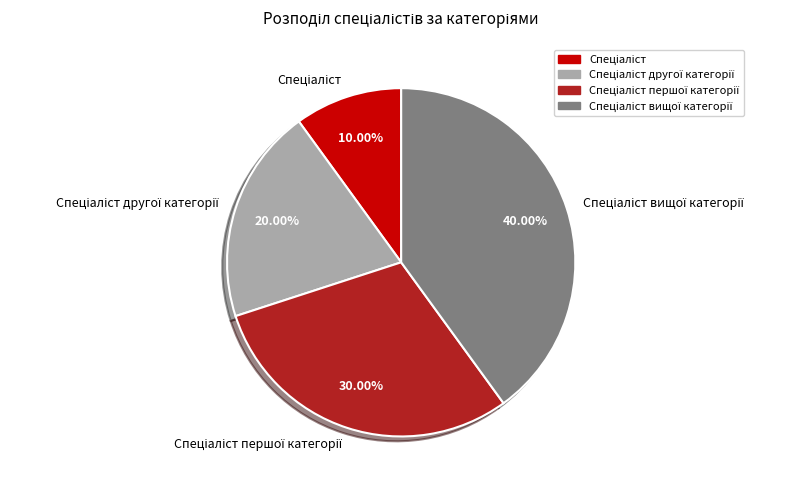

To the nearest percent, what is the average slice percentage?

25%